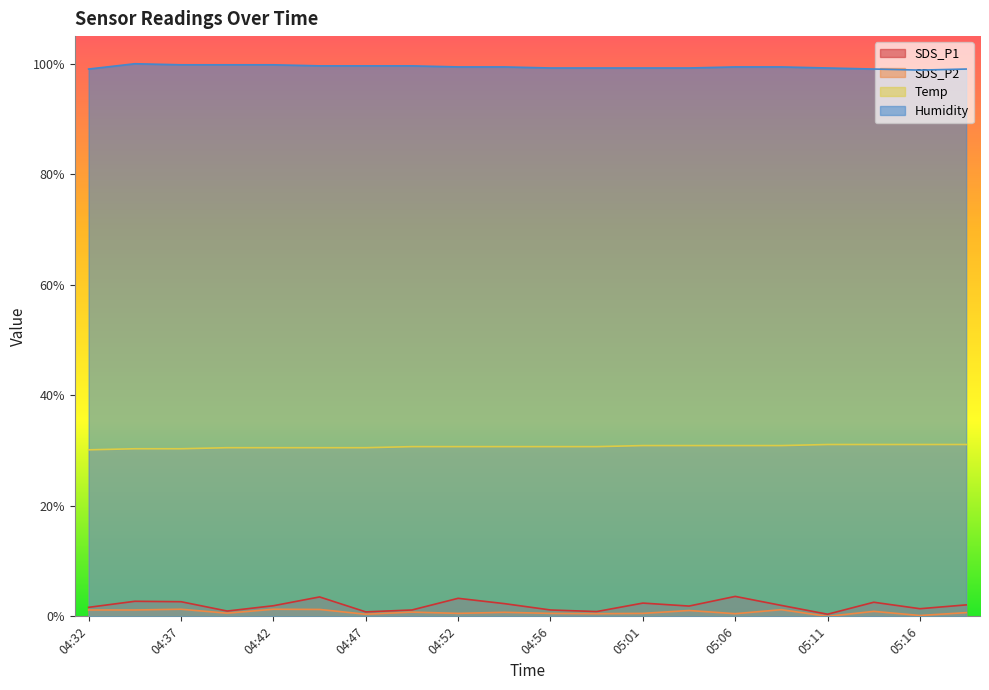

Does the chart have visible grid lines?

No